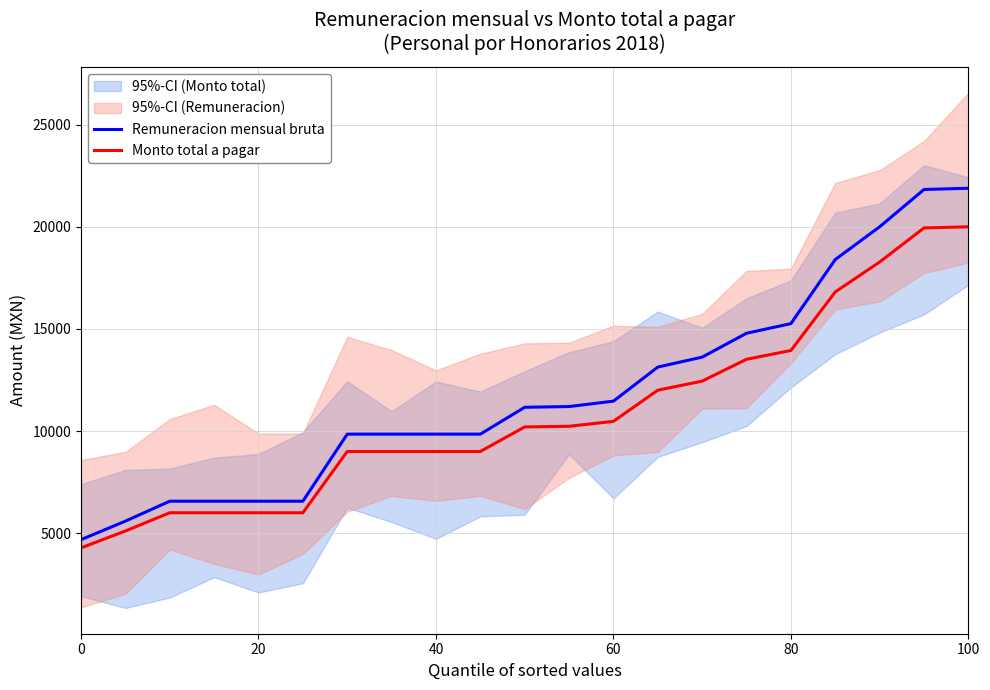

What is the lowest value of the Monto total a pagar series?

4281.1